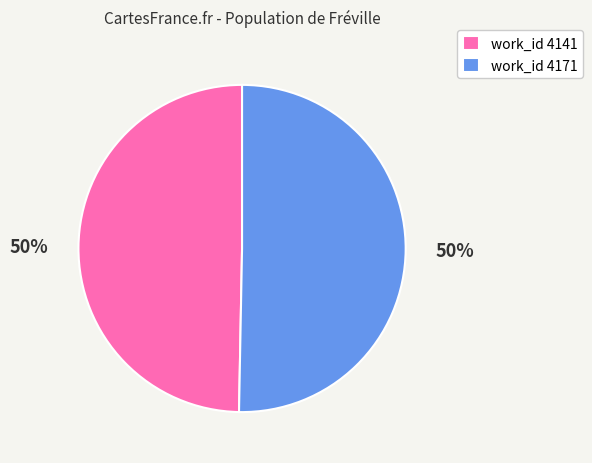

Combined, do work_id 4171 and work_id 4141 account for over 50%?

Yes